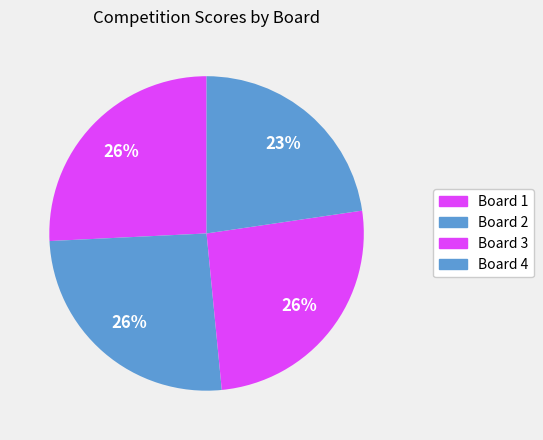

Count the number of slices in the pie.

4